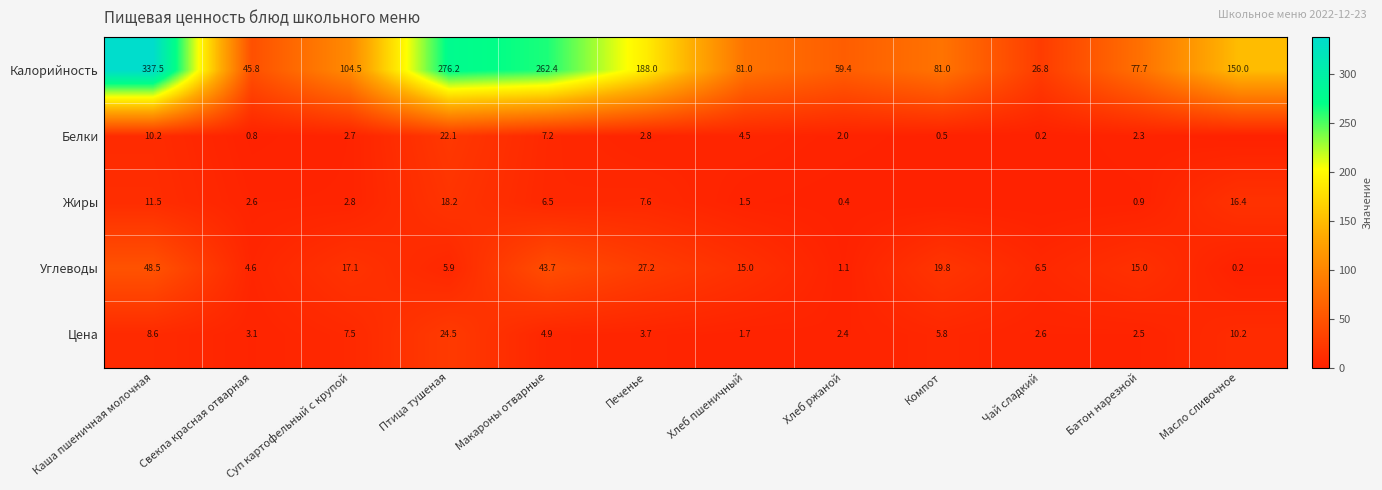

At which category does the chart reach its minimum across all series?

Масло сливочное